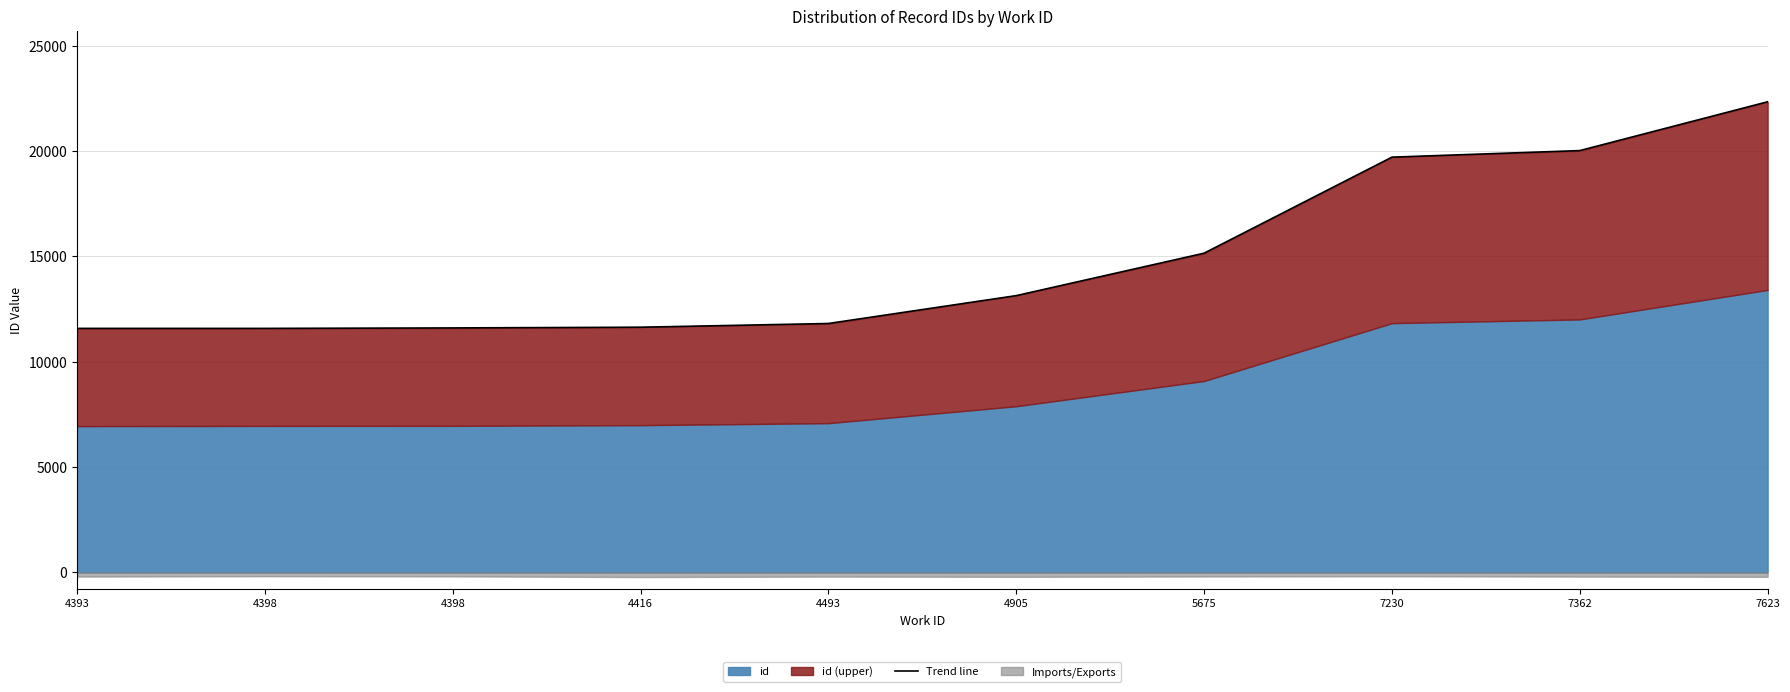

What is the difference between the second highest and minimum values?

8442.0